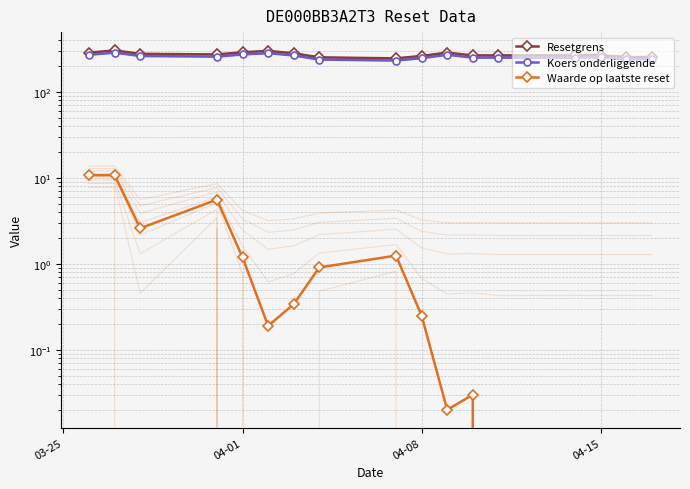

True or false: Waarde op laatste reset and Resetgrens cross at least once.

False